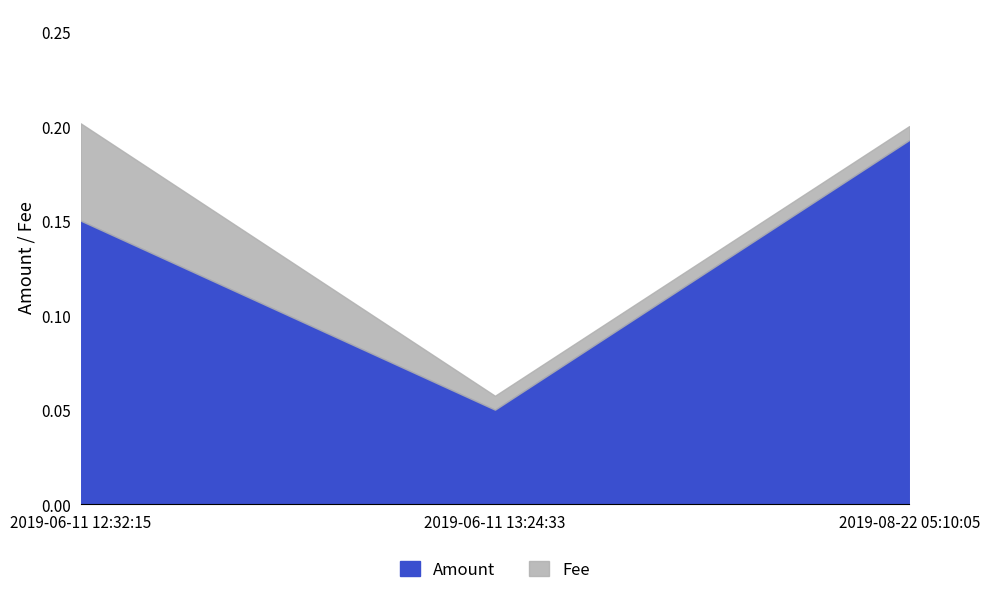

True or false: Amount has a value of 0.1 at 2019-06-11 12:32:15.

True